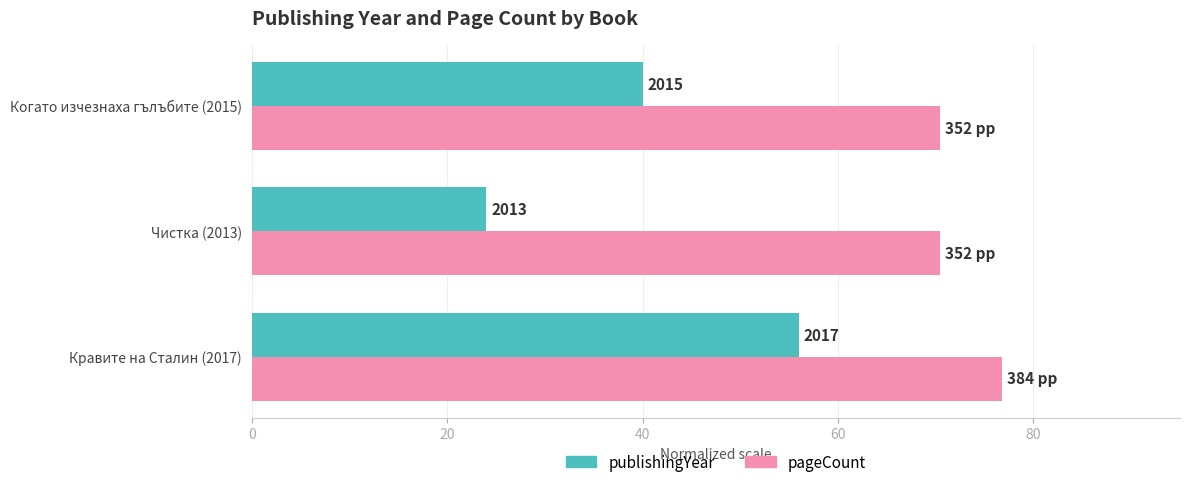

What are all the series names shown in the legend?

publishingYear, pageCount